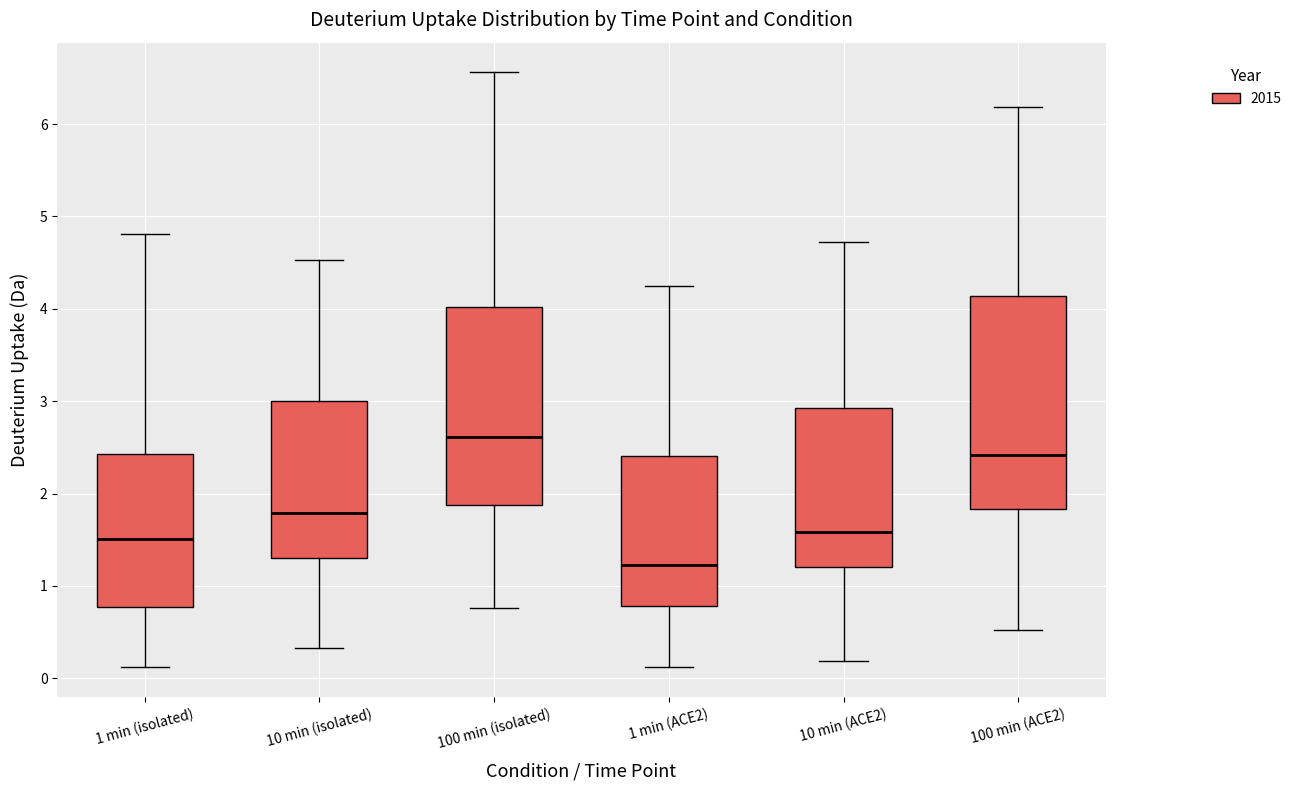

Which box is the tallest, from its lower edge to its upper edge?

100 min (ACE2)